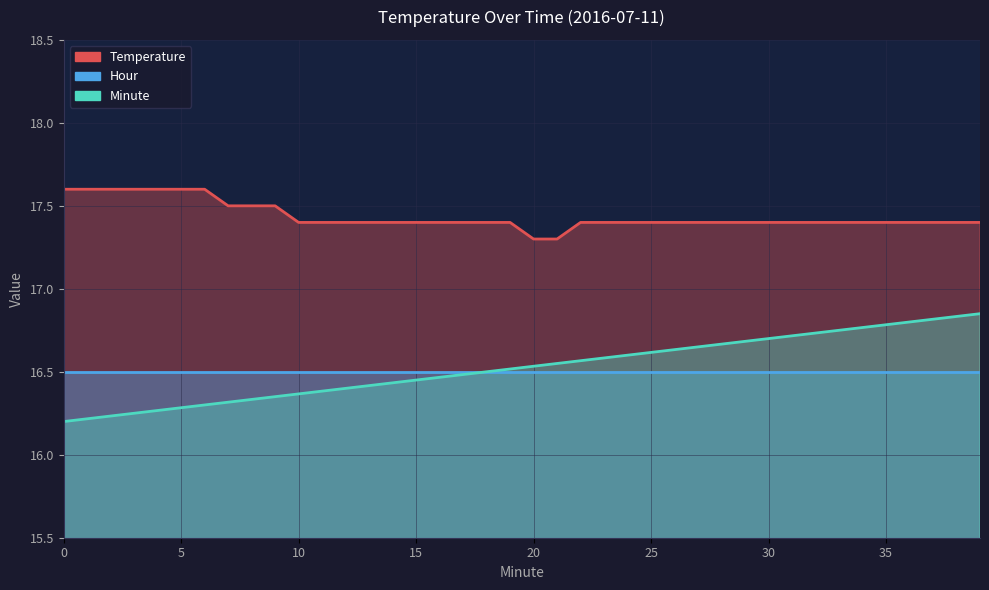

What is the sum of all Minute values?

661.0